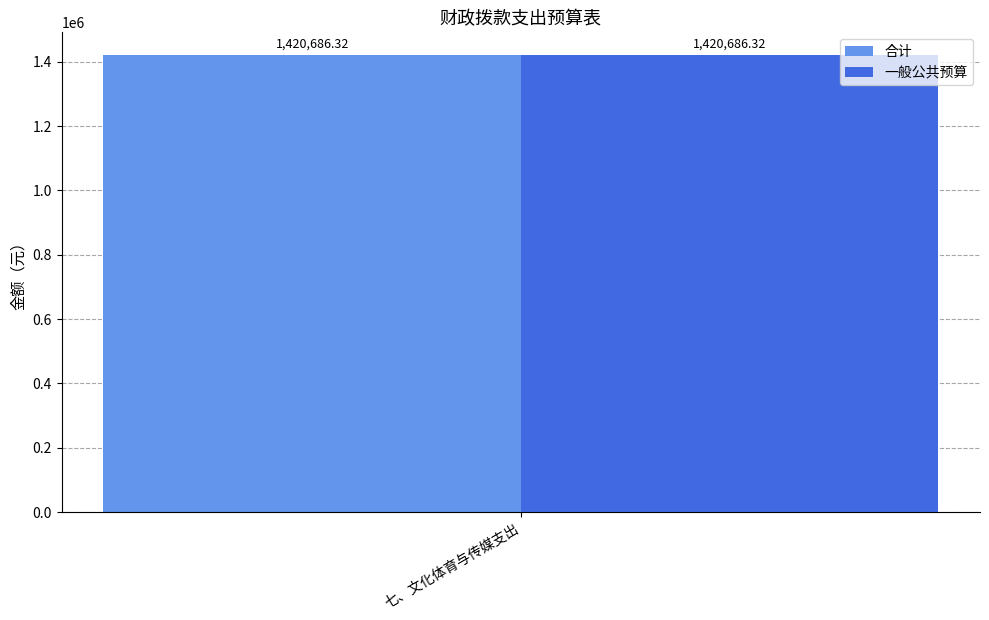

Are the bars horizontal?

No